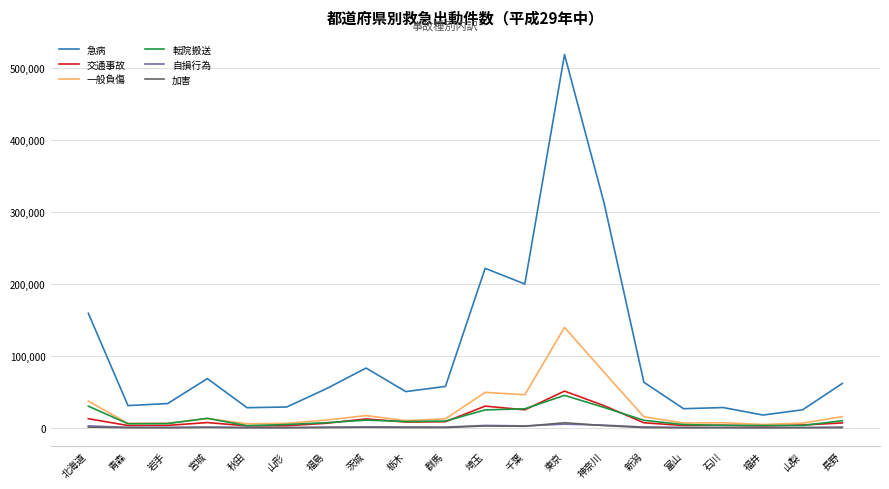

At which category is the sum across all series the highest?

東京